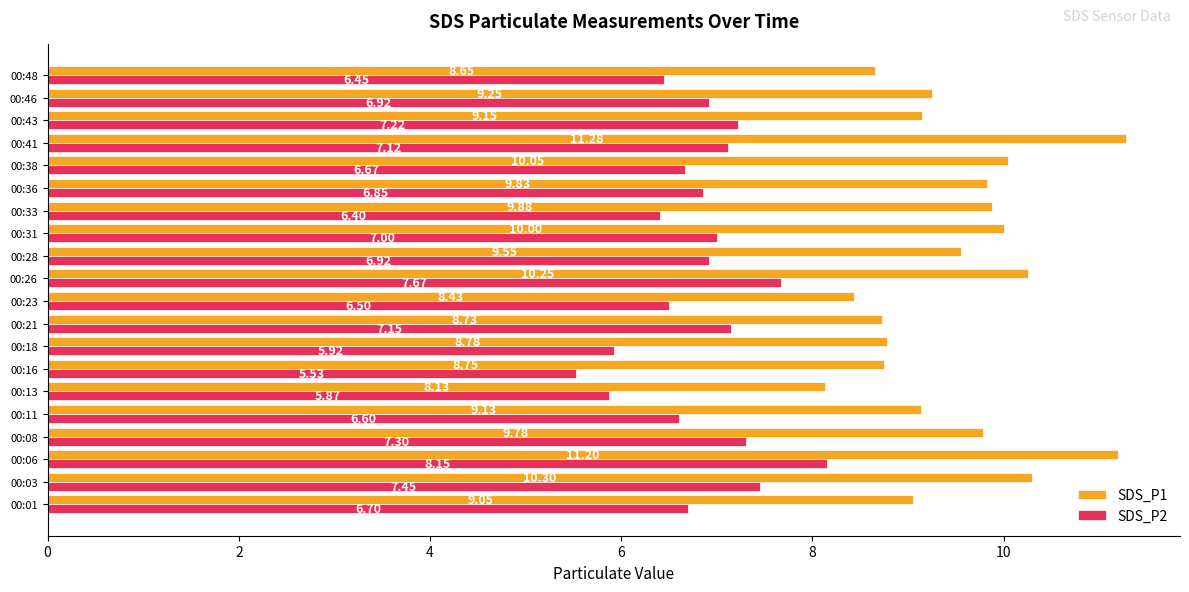

What is the sum of all SDS_P1 values?

190.2